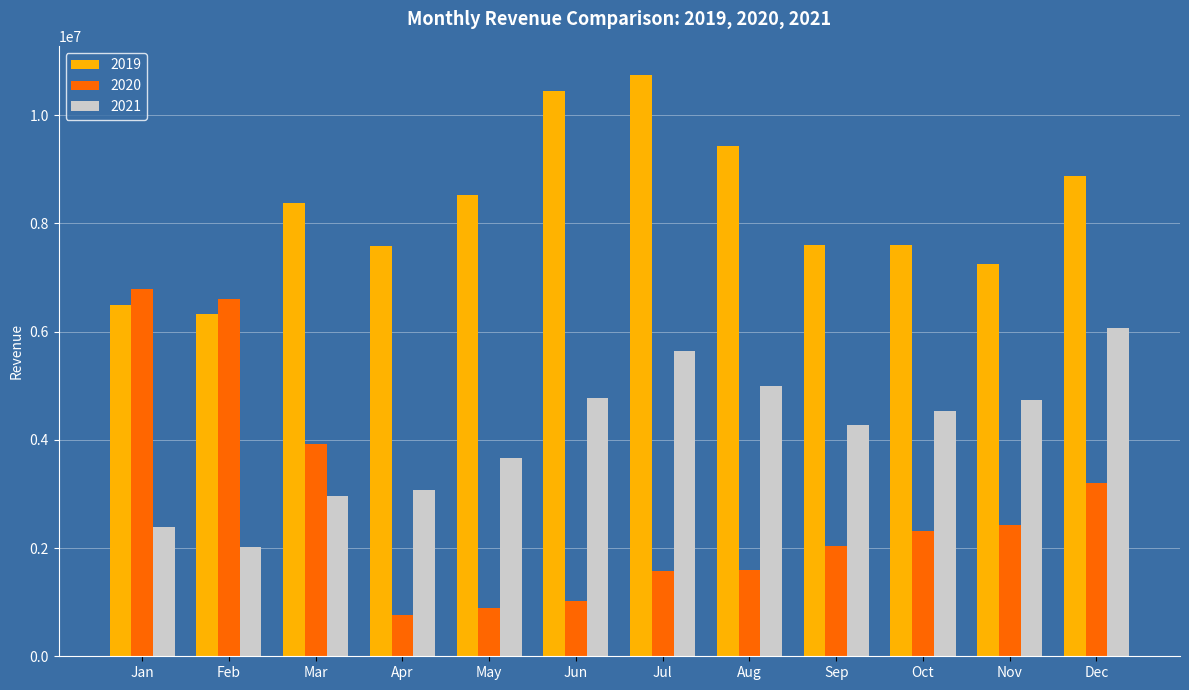

Where does the 2021 series first go above 4535197?

Jun